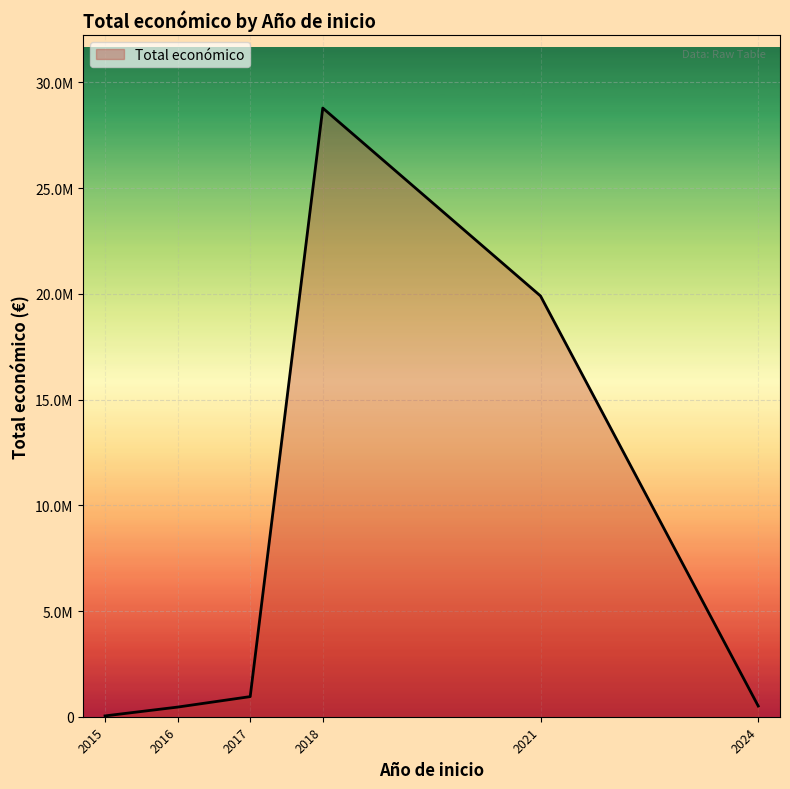

Does the chart have visible grid lines?

Yes